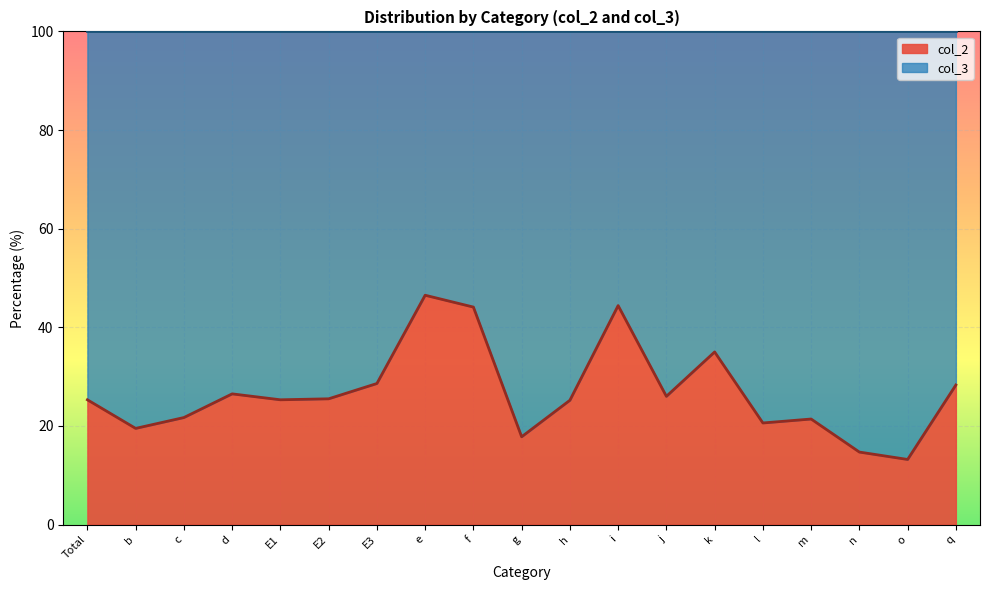

What is the value of the 4th point from the left?

26.5